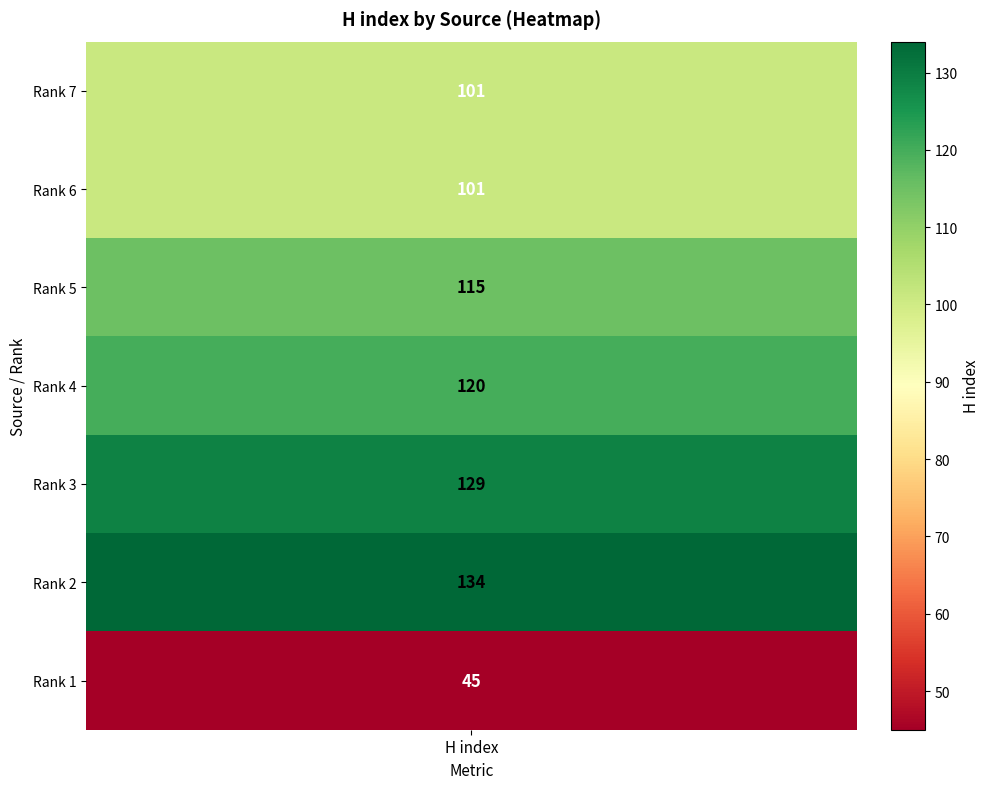

What is the difference between the maximum and minimum values?

89